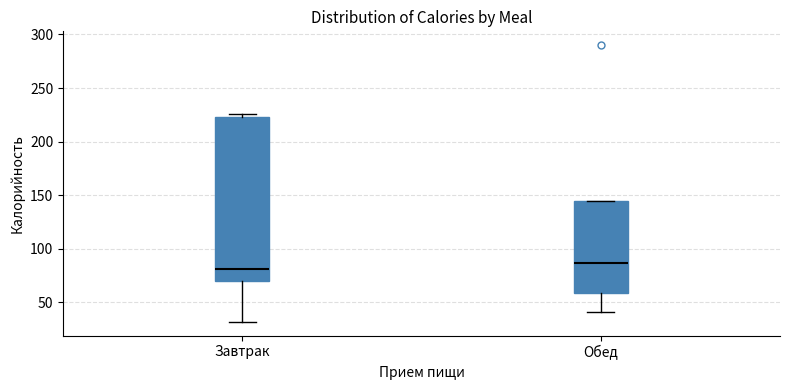

Reading left to right, read every box against the y-axis: the position of its median line, the range the box covers, and the ends of its whiskers. The values are not printed on the chart, so give them approximately, as read against the axis.

Завтрак: median 80, box 70 to 225, whiskers 30 to 225 (just above the box's upper edge)
Обед: median 85, box 60 to 145, whiskers 40 to 145